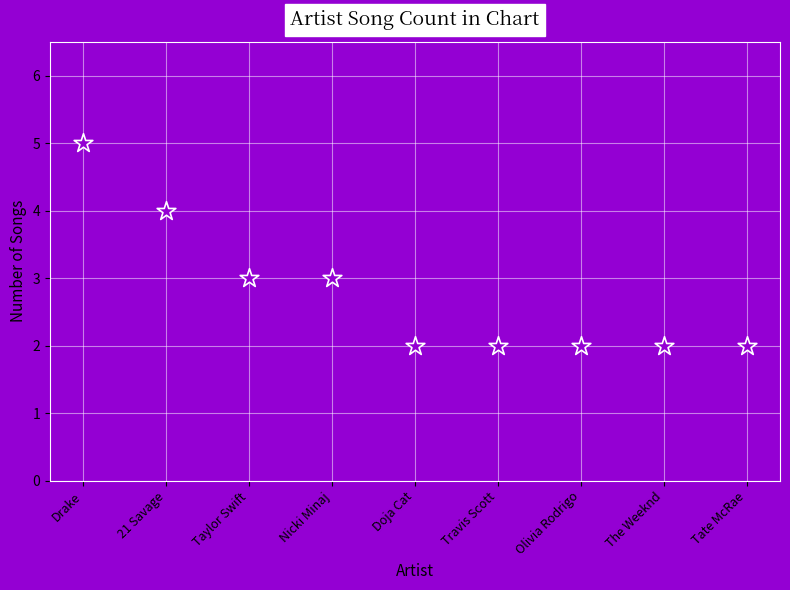

What is the average Y value?

3